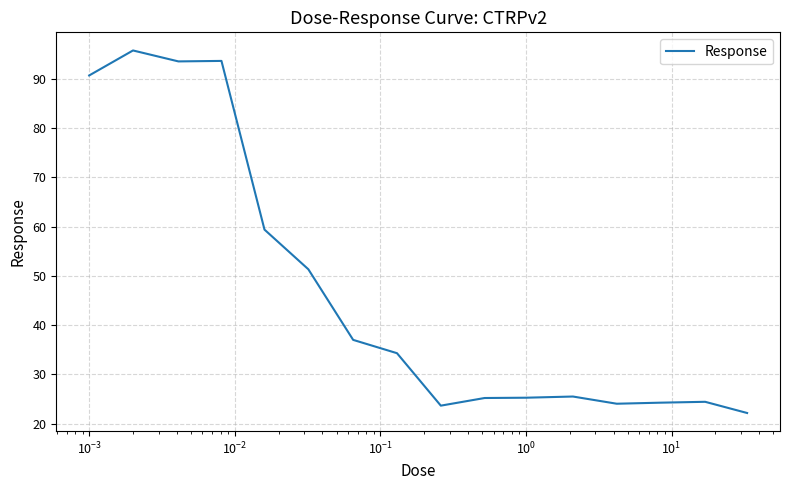

What is the difference between the maximum and minimum values?

73.5